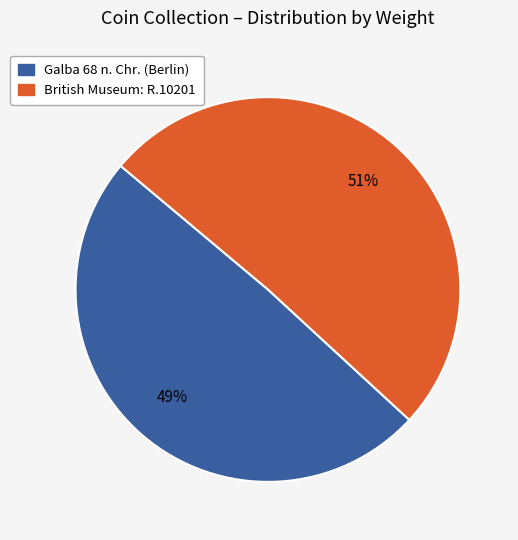

True or false: British Museum: R.10201 accounts for 51% of the total.

True